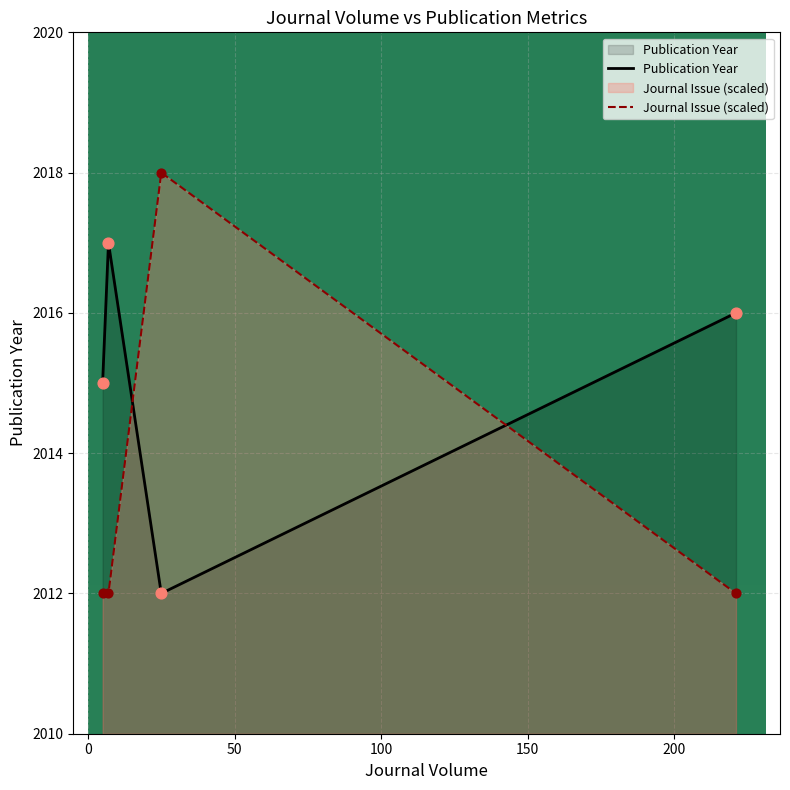

At how many categories does at least one series exceed 2014?

4